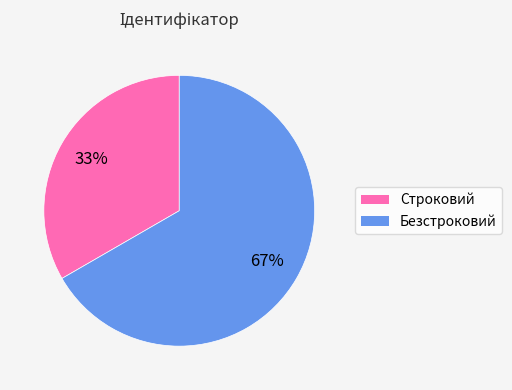

To the nearest percent, what portion does Строковий represent?

33%